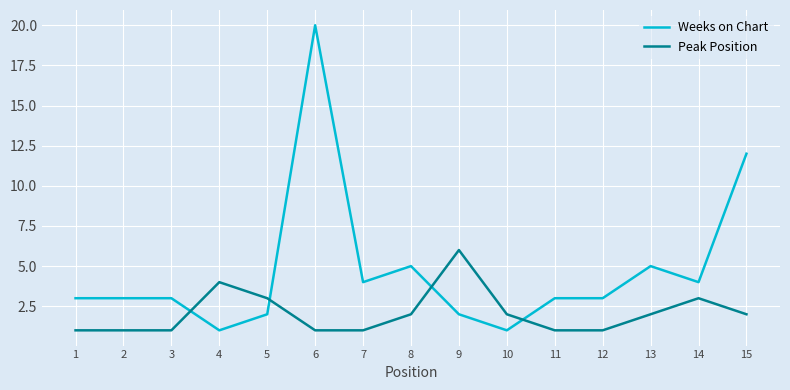

Which series ends up on top after the final intersection of Peak Position and Weeks on Chart?

Weeks on Chart